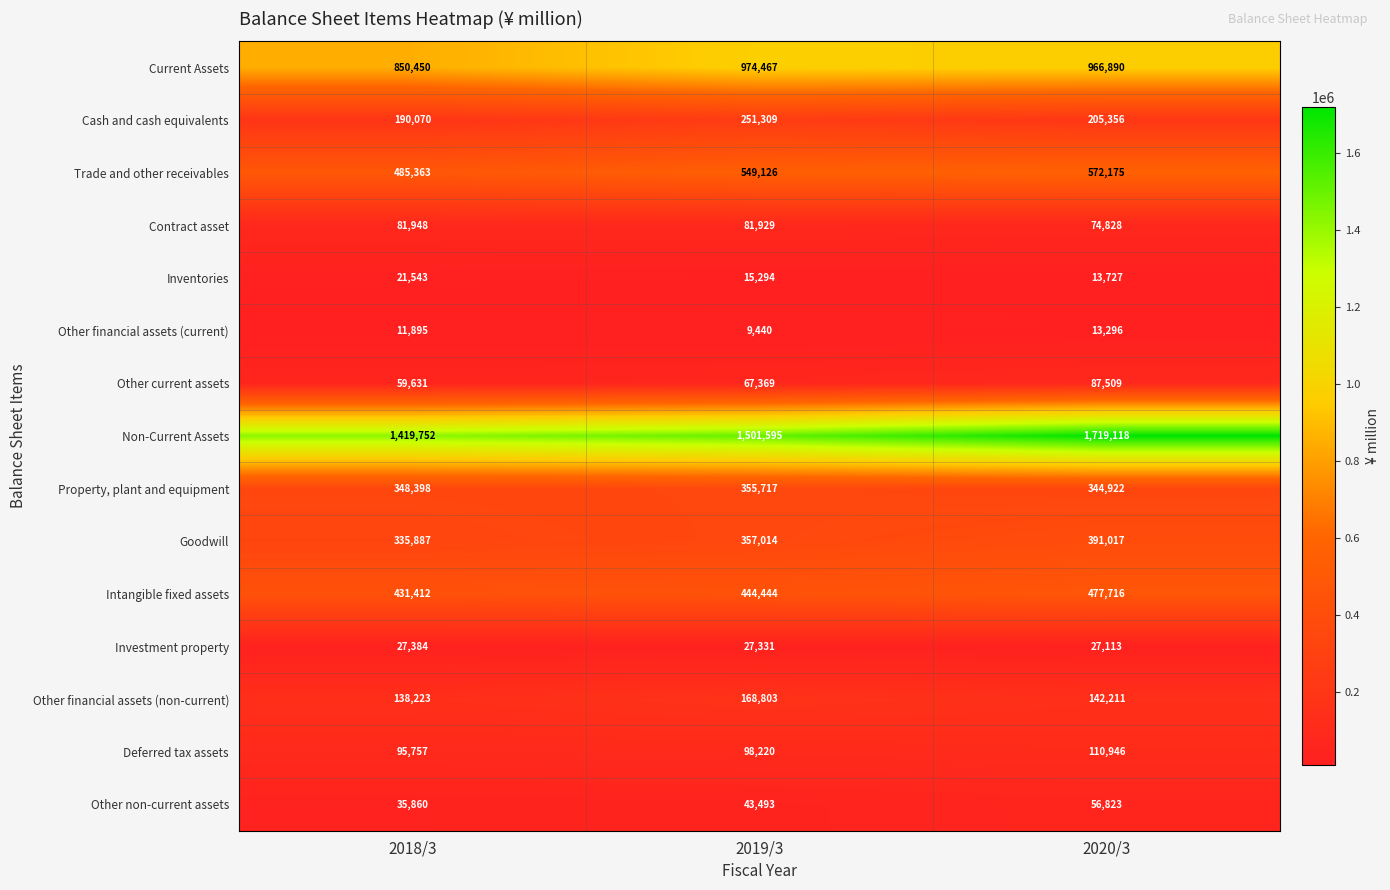

Between 2019/3 and 2020/3, which series saw the biggest shift?

Non-Current Assets